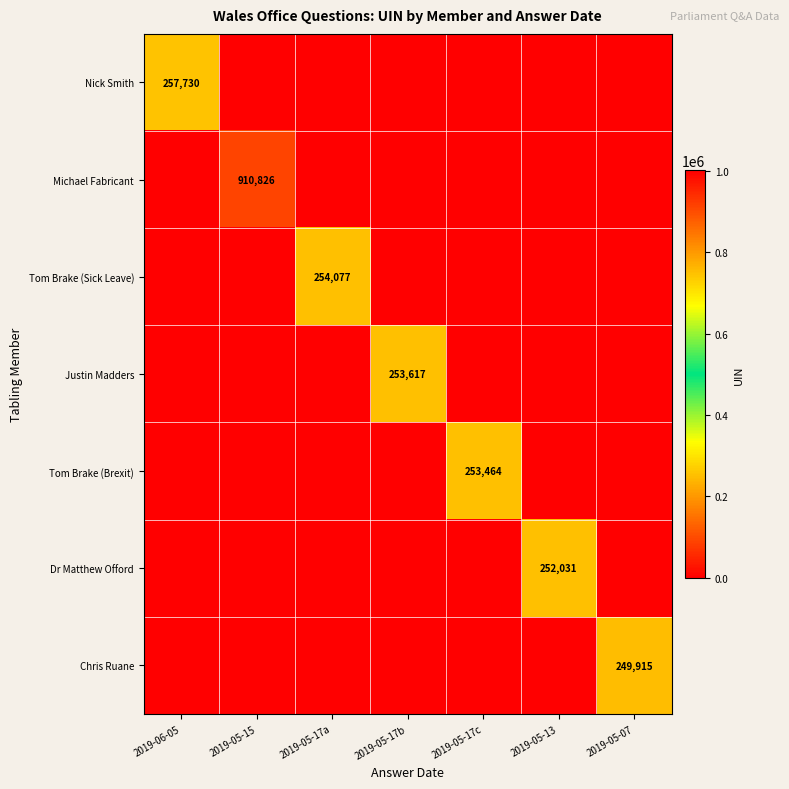

True or false: Nick Smith has a value of 372510 at 2019-06-05.

False